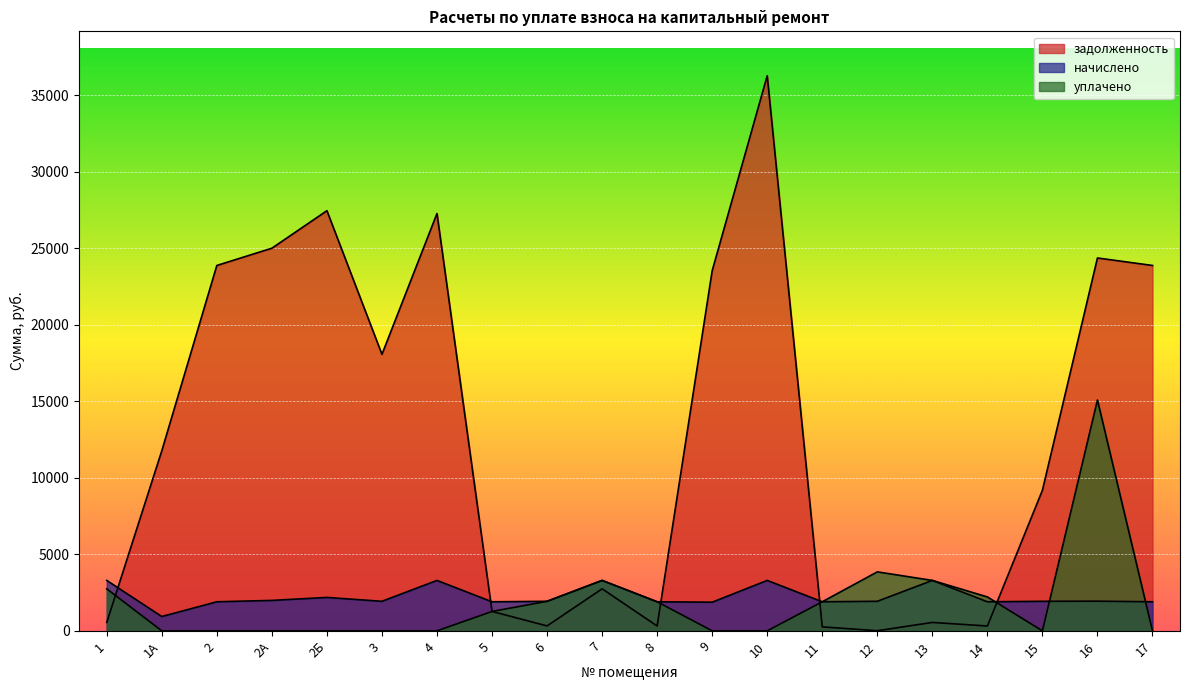

True or false: уплачено has more than 1 points higher than both neighbors.

True